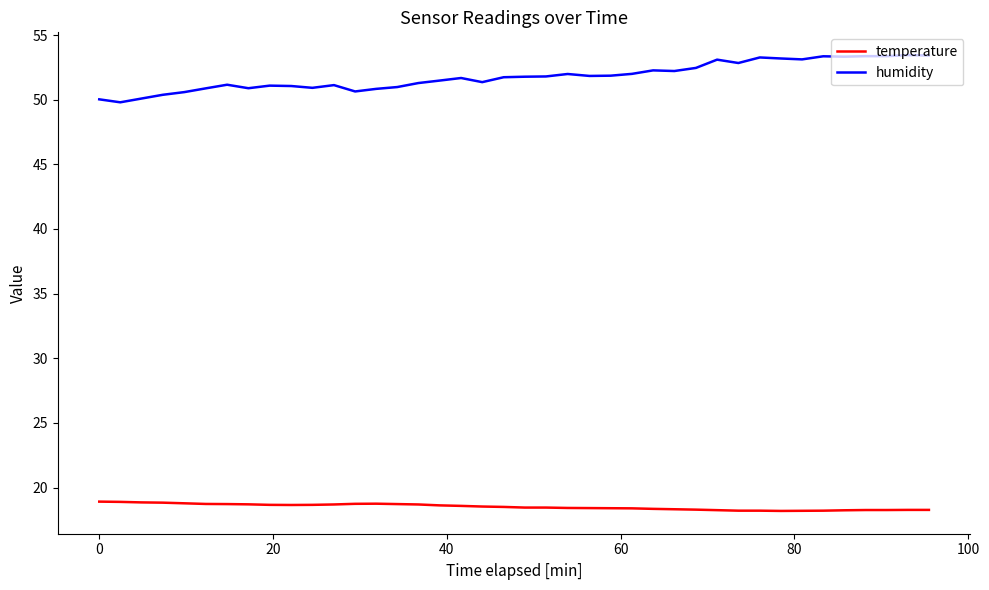

Which series has the largest range (max minus min)?

humidity